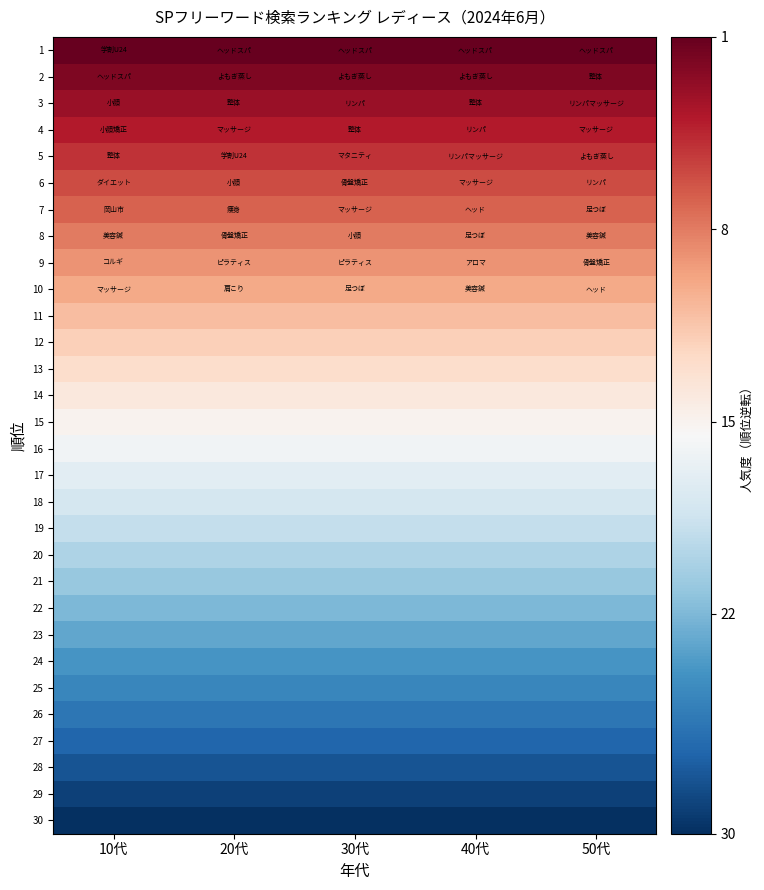

What is the difference between the highest and lowest values at 20代?

29